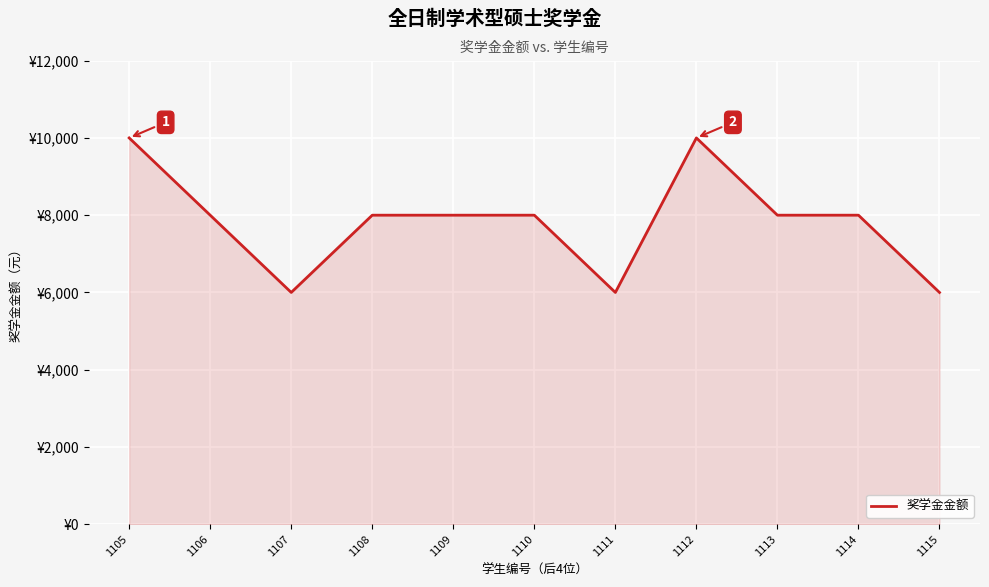

How many values are between 6000 and 8000?

9